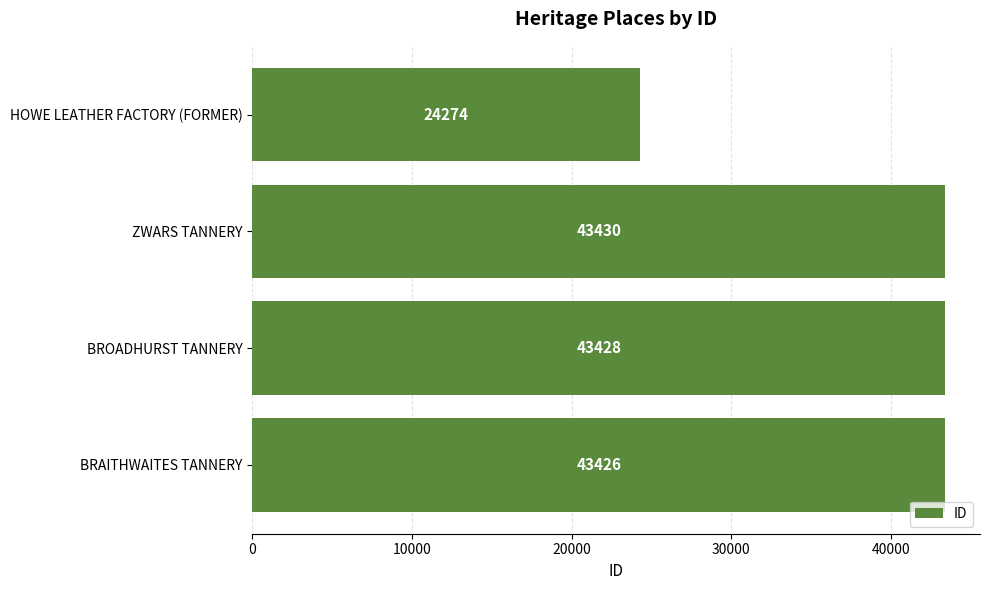

Is it true that the value at BROADHURST TANNERY is 27075?

False